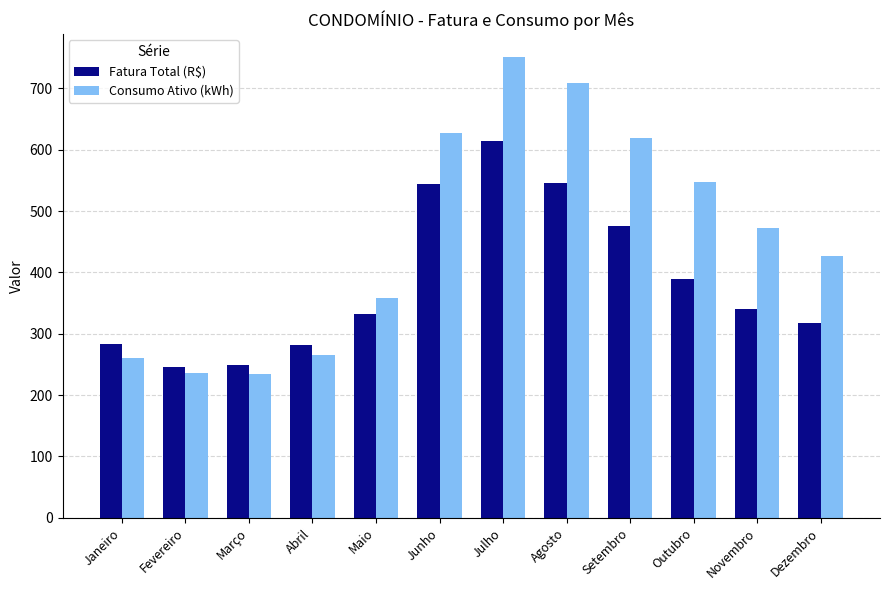

What is the sum of all Fatura Total (R$) values?

4617.1